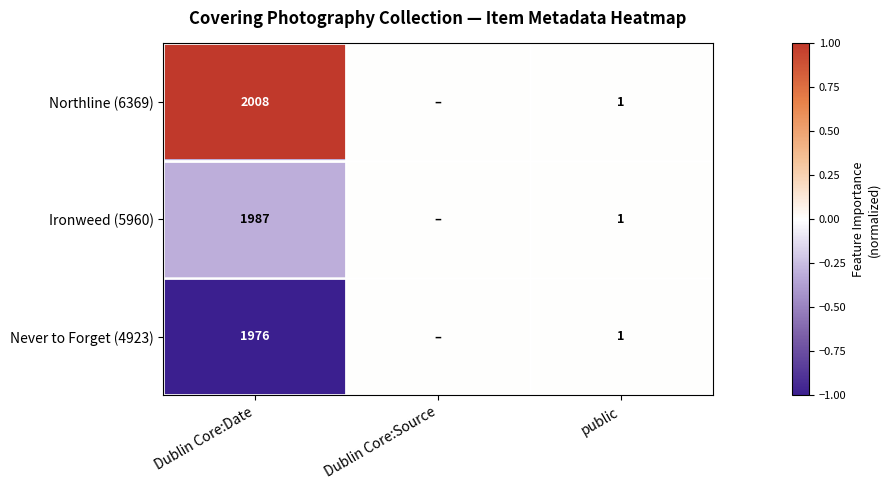

Is the value of Never to Forget (4923) at Dublin Core:Date greater than the value of Ironweed (5960) at Dublin Core:Date?

No